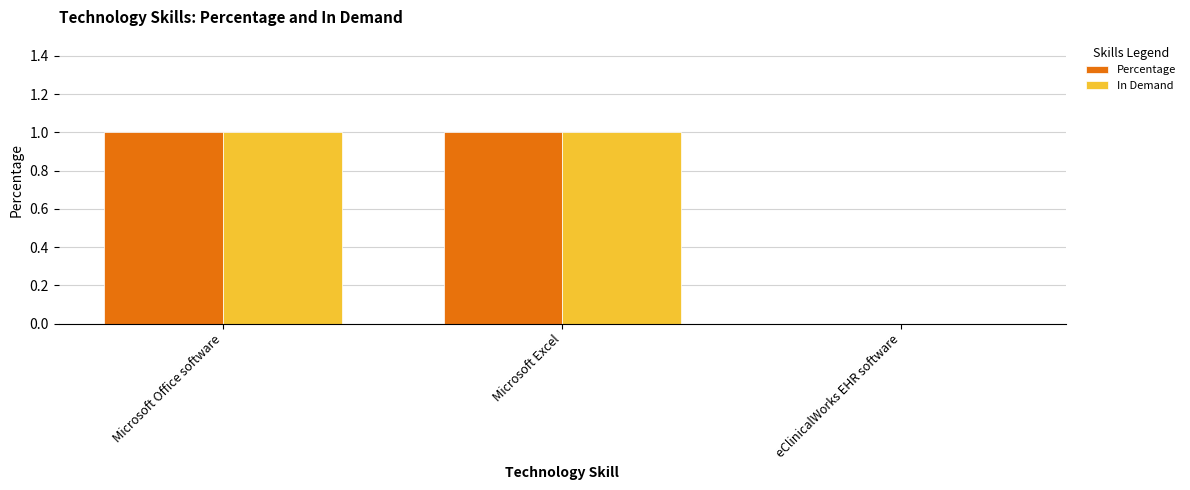

How many groups of bars are there?

3